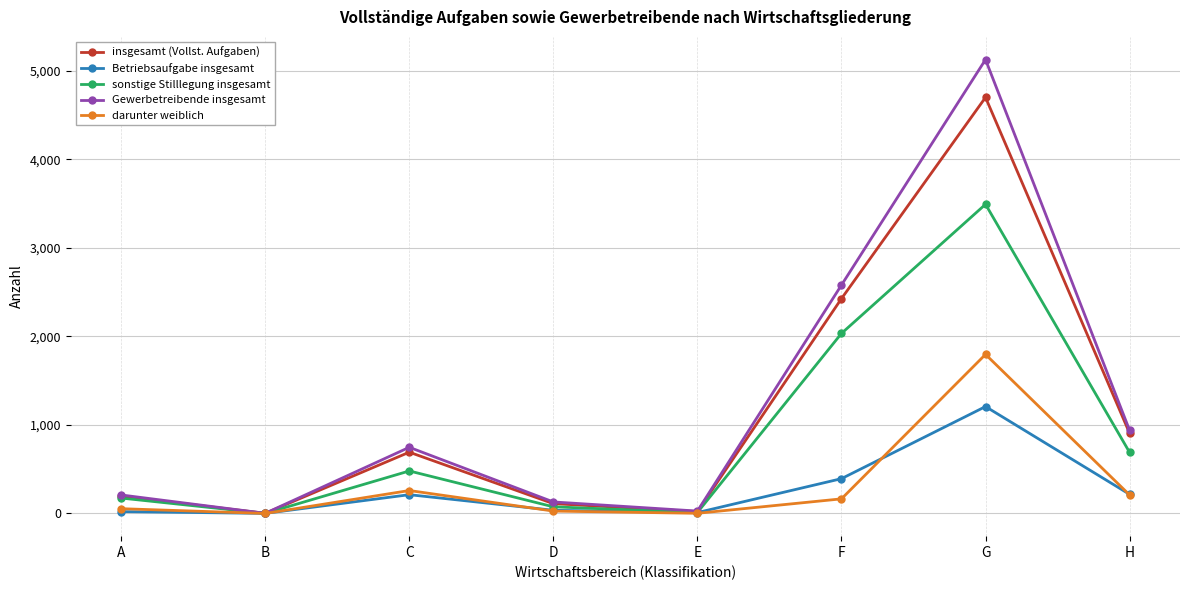

What is the difference between the highest and lowest values at H?

730